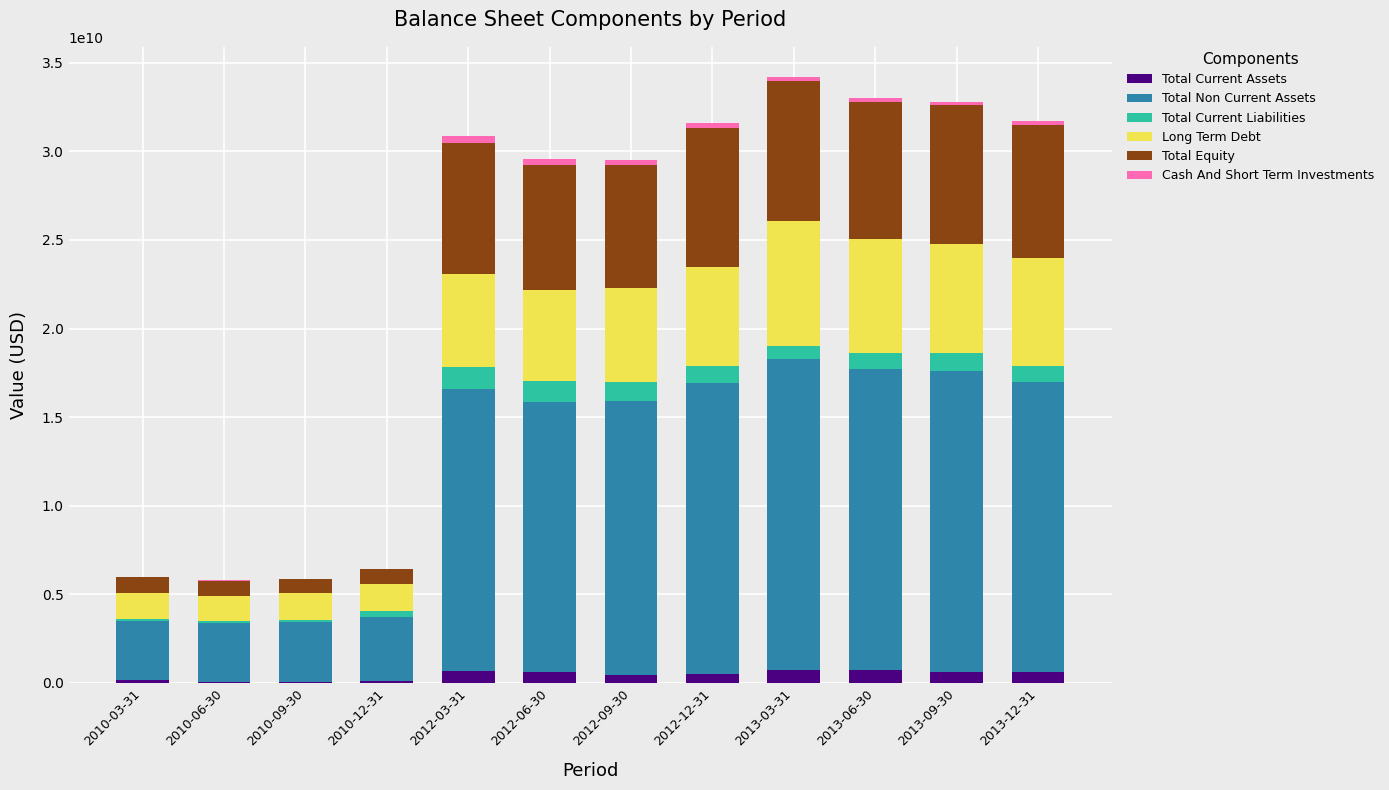

What is the difference between the maximum and minimum values in the Total Current Assets series?

689686179.5